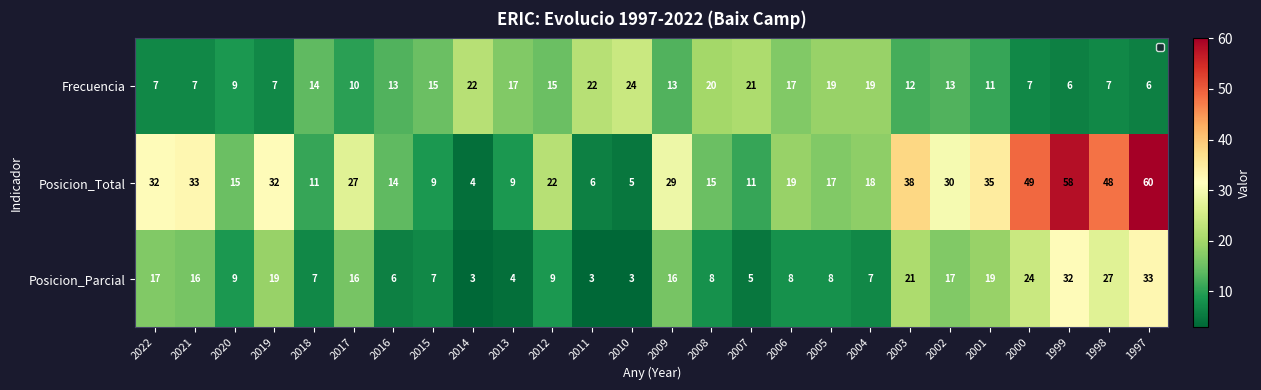

What is the minimum value for Posicion_Total?

4